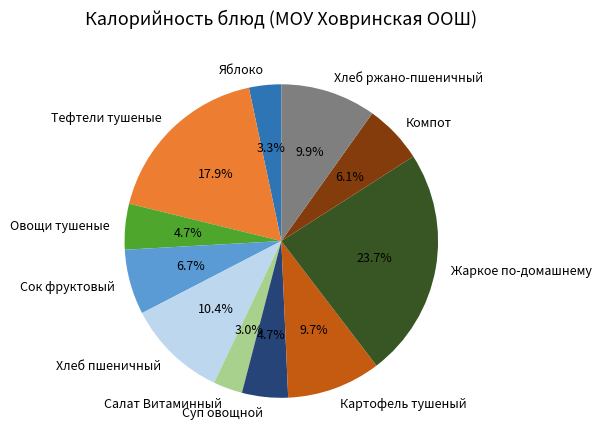

To the nearest percent, what percentage of the pie is Сок фруктовый?

7%